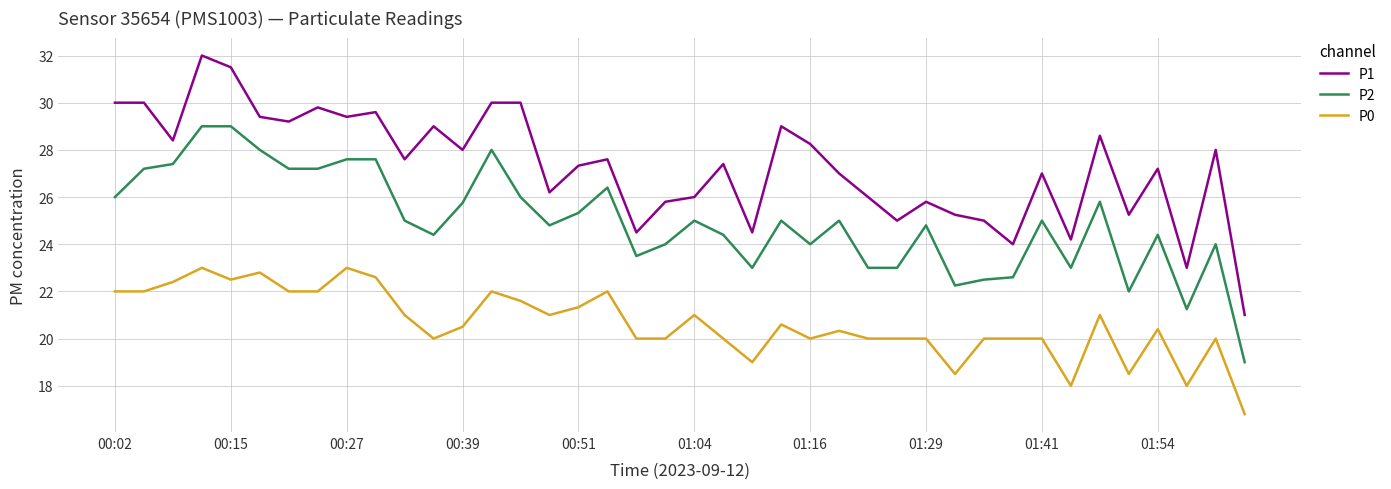

Which series has the largest total across all categories?

P1